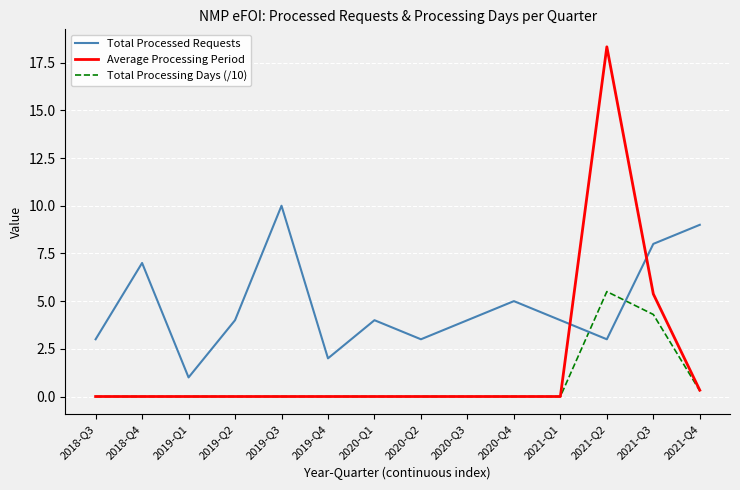

What is the total value across all series at 2018-Q3?

3.0